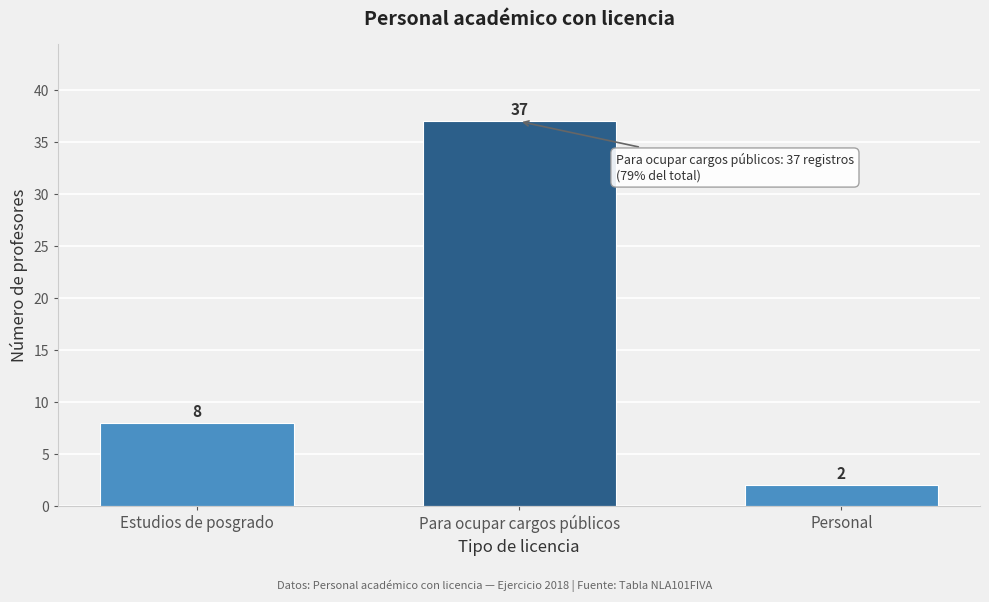

Reading left to right, what are all the values shown in this chart?

8	37	2